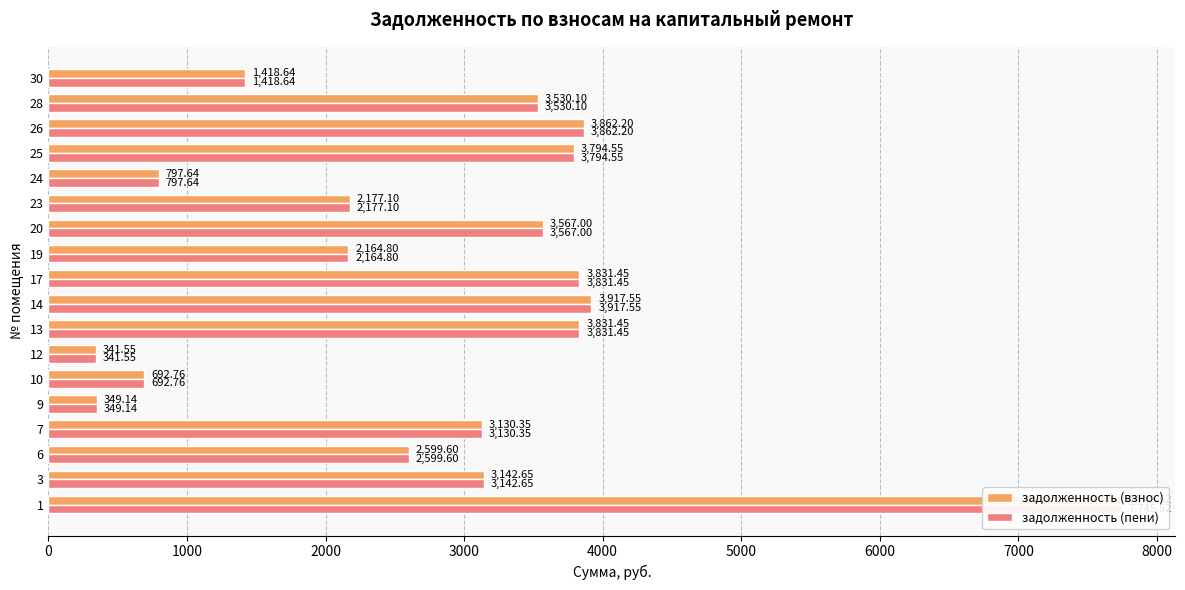

Reading left to right, transcribe all the data shown in this chart.

задолженность (взнос): 7745.5	3142.7	2599.6	3130.3	349.1	692.8	341.6	3831.4	3917.6	3831.4	2164.8	3567.0	2177.1	797.6	3794.6	3862.2	3530.1	1418.6
задолженность (пени): 7745.5	3142.7	2599.6	3130.3	349.1	692.8	341.6	3831.4	3917.6	3831.4	2164.8	3567.0	2177.1	797.6	3794.6	3862.2	3530.1	1418.6